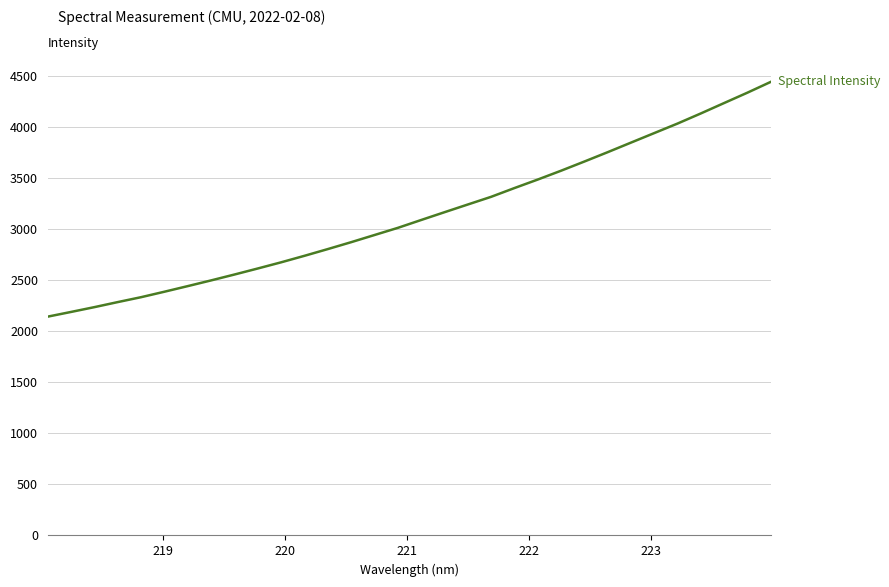

What is the difference between the maximum and minimum values?

2298.2